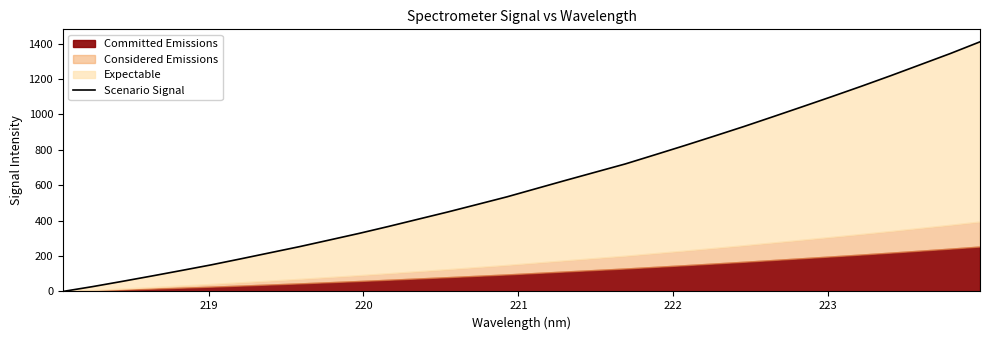

What is the difference between the maximum and second lowest values?

1383.4